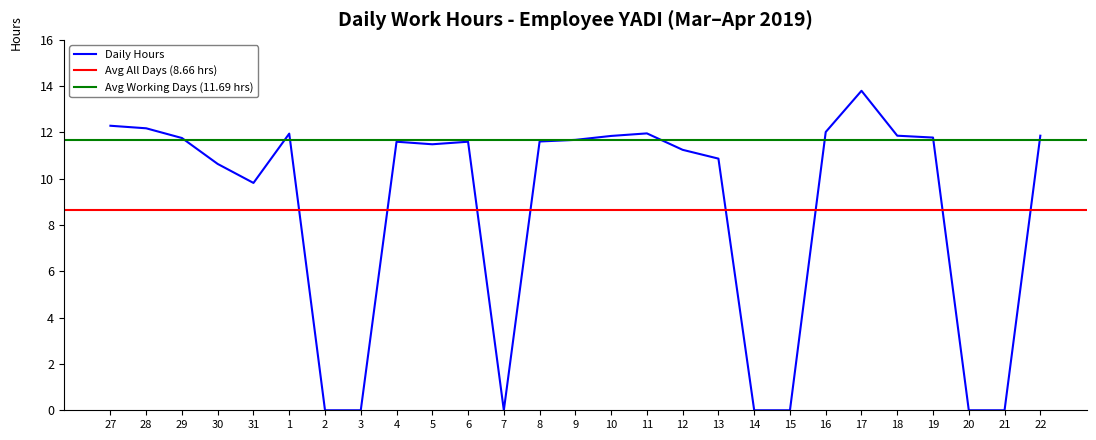

True or false: the data shows 17.6 at 19.

False